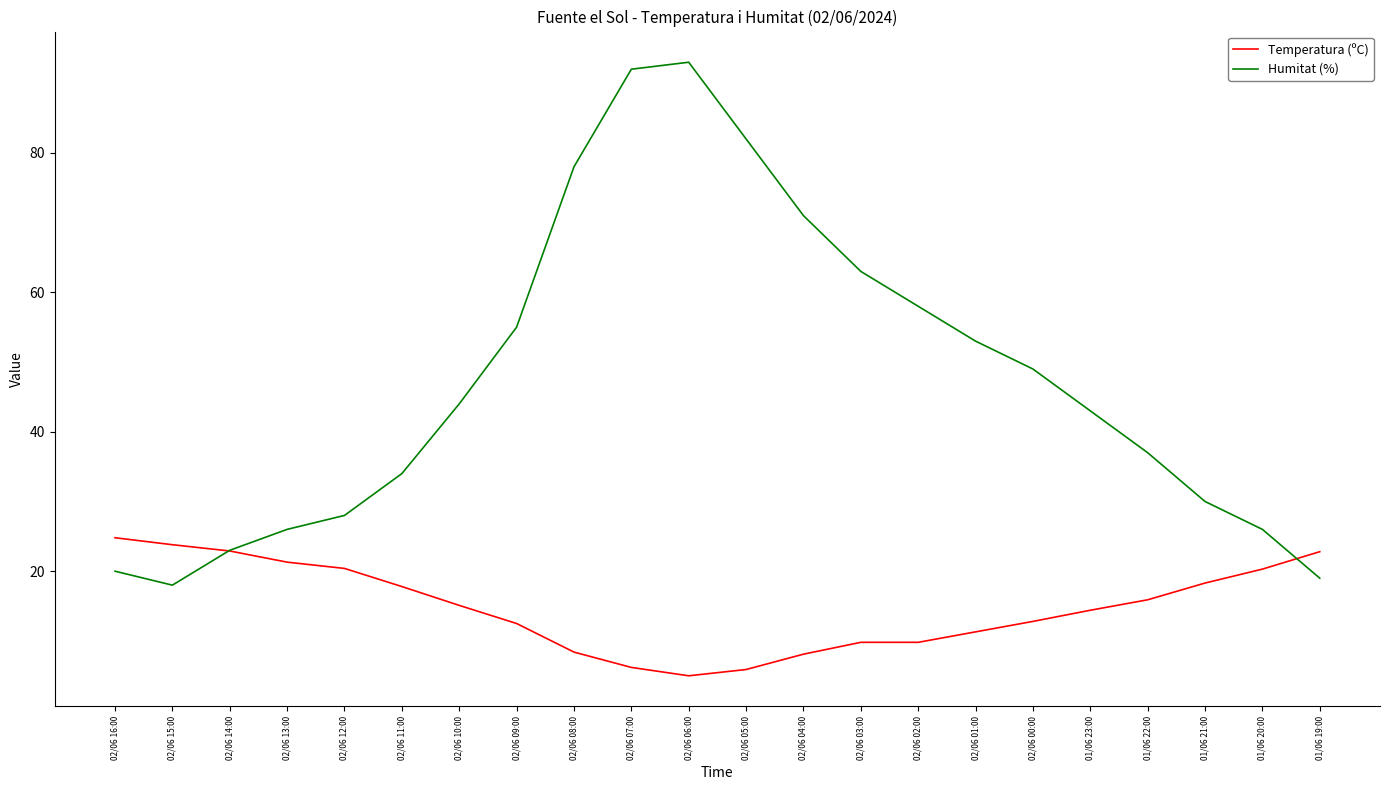

Is the value of Temperatura (ºC) at 02/06 06:00 greater than the value of Humitat (%) at 02/06 00:00?

No